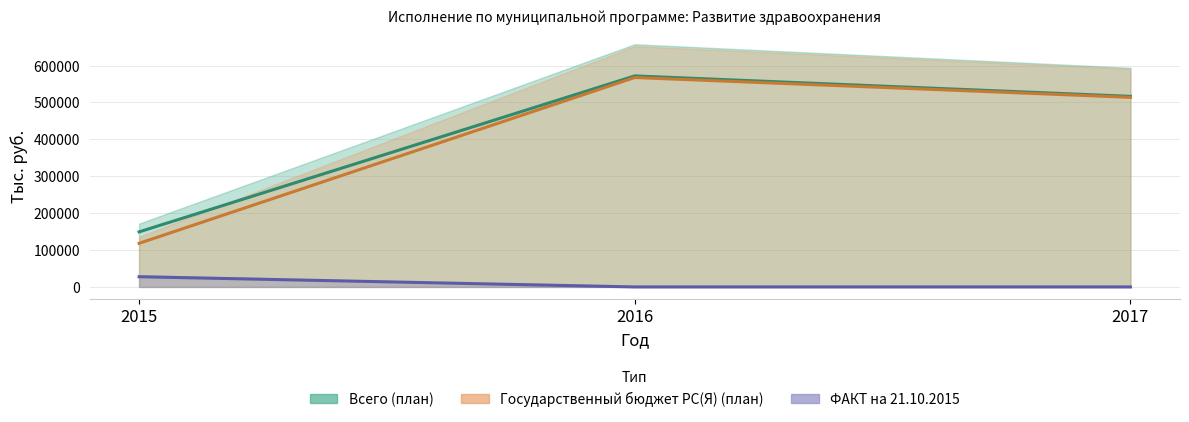

Which series has the largest total across all categories?

Всего (план)